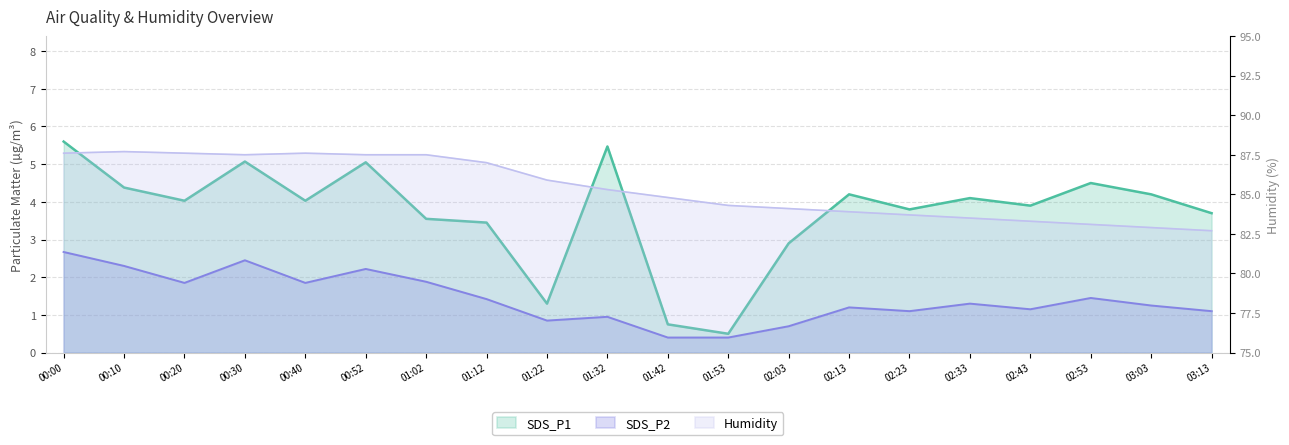

True or false: Humidity and SDS_P2 intersect in this chart.

False